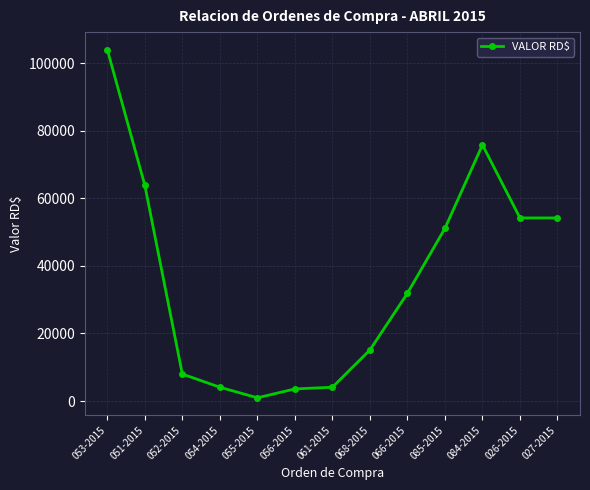

What is the change in value from 068-2015 to 084-2015?

+60672.0